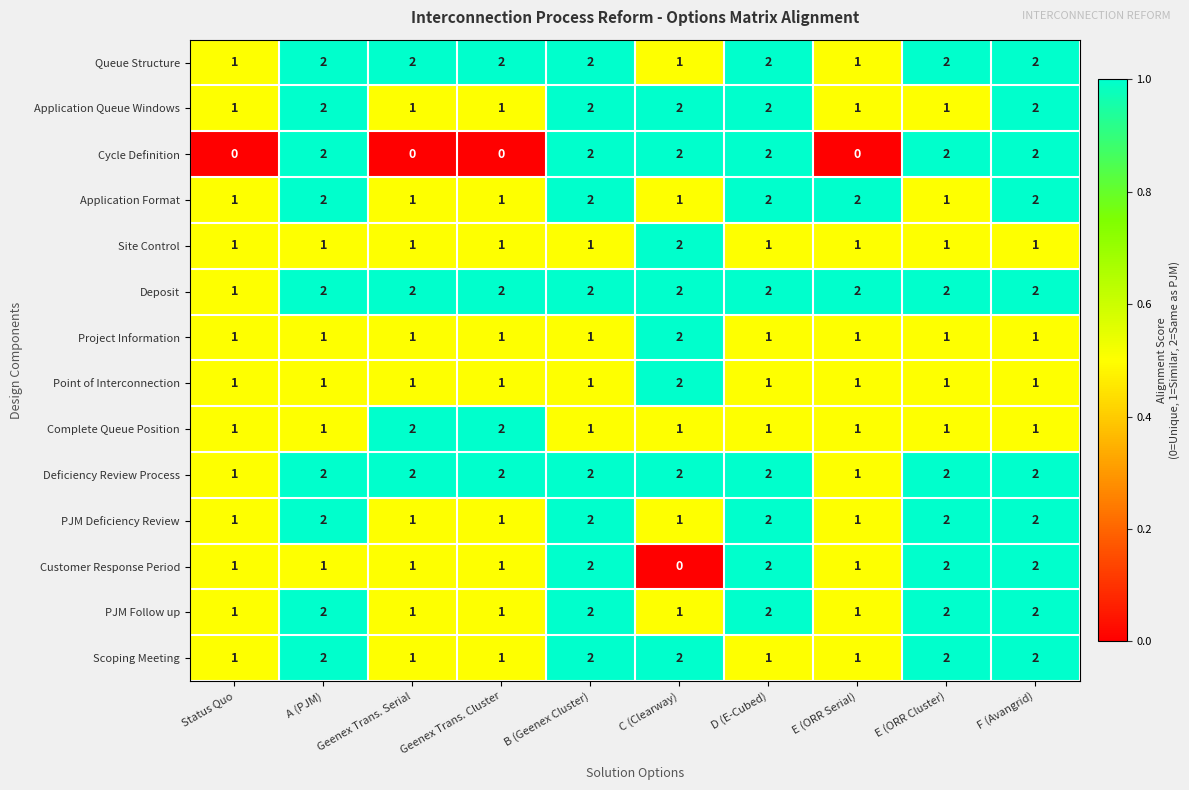

What is the spread (max minus min) of values at A (PJM)?

1